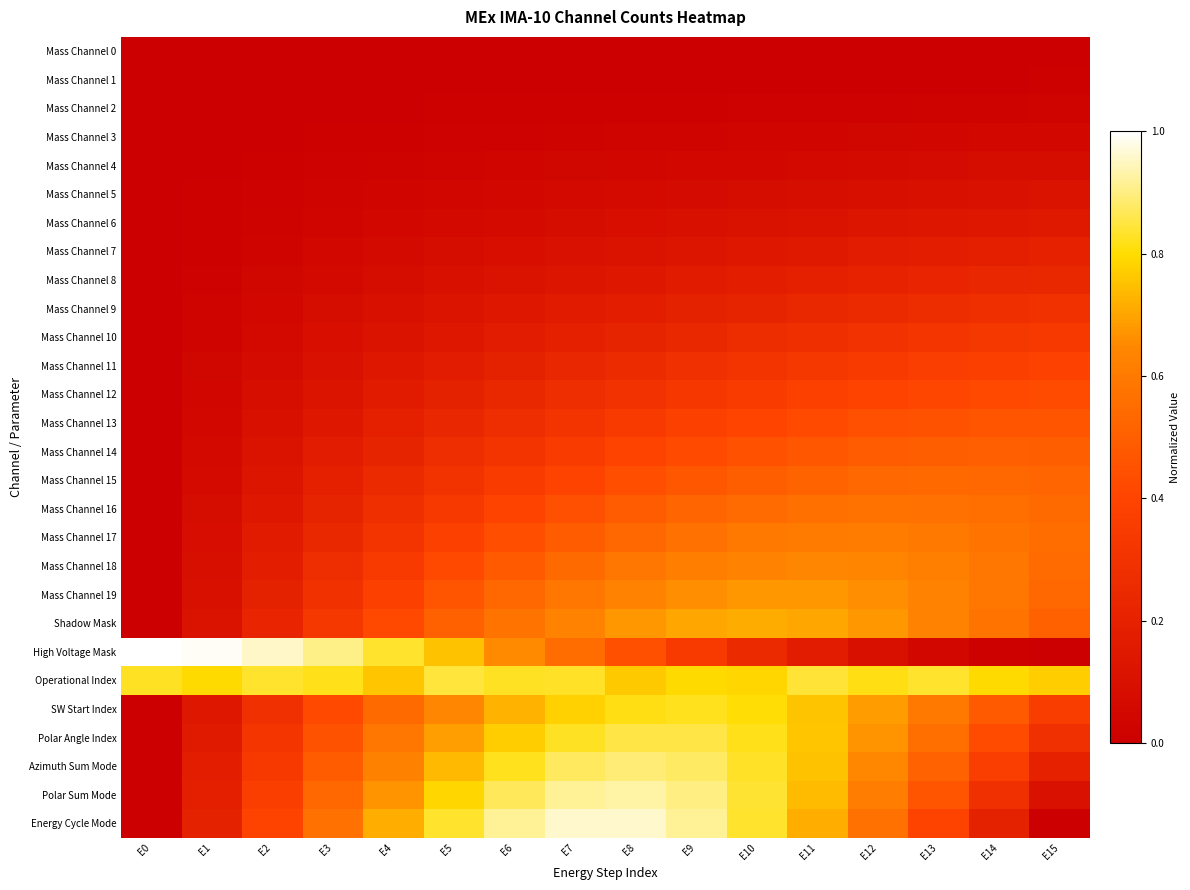

What is the spread (max minus min) of values at E14?

0.8